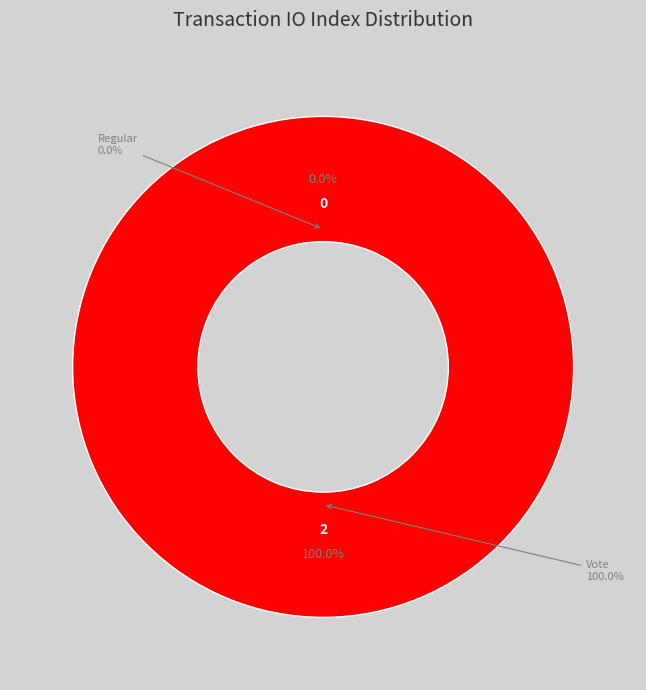

Rank the categories by value from lowest to highest.

Regular, Vote